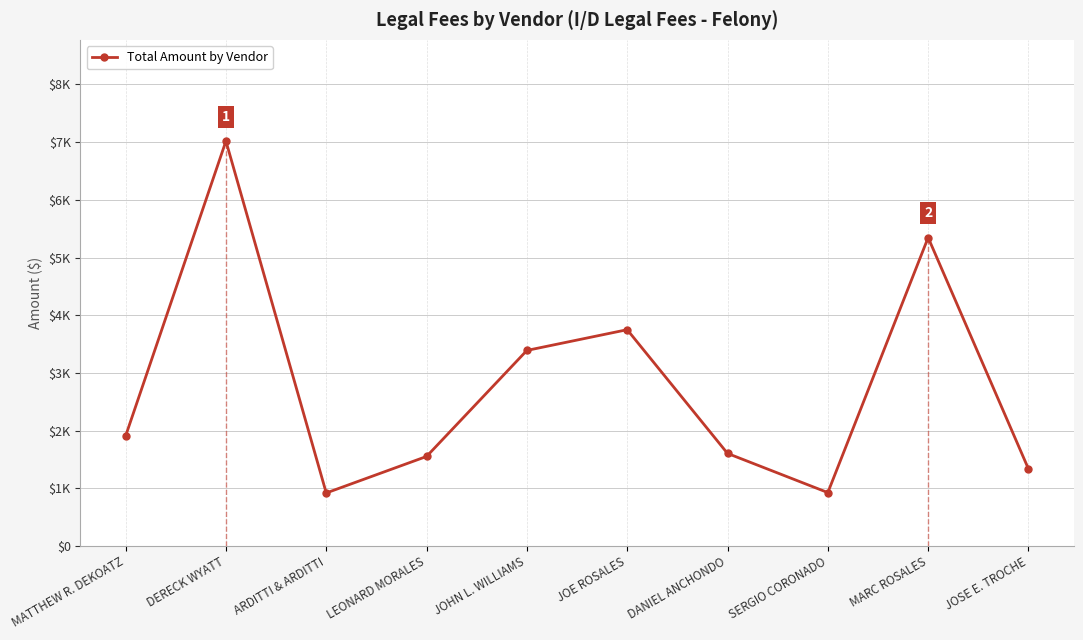

What is the sum of all values?

27751.2